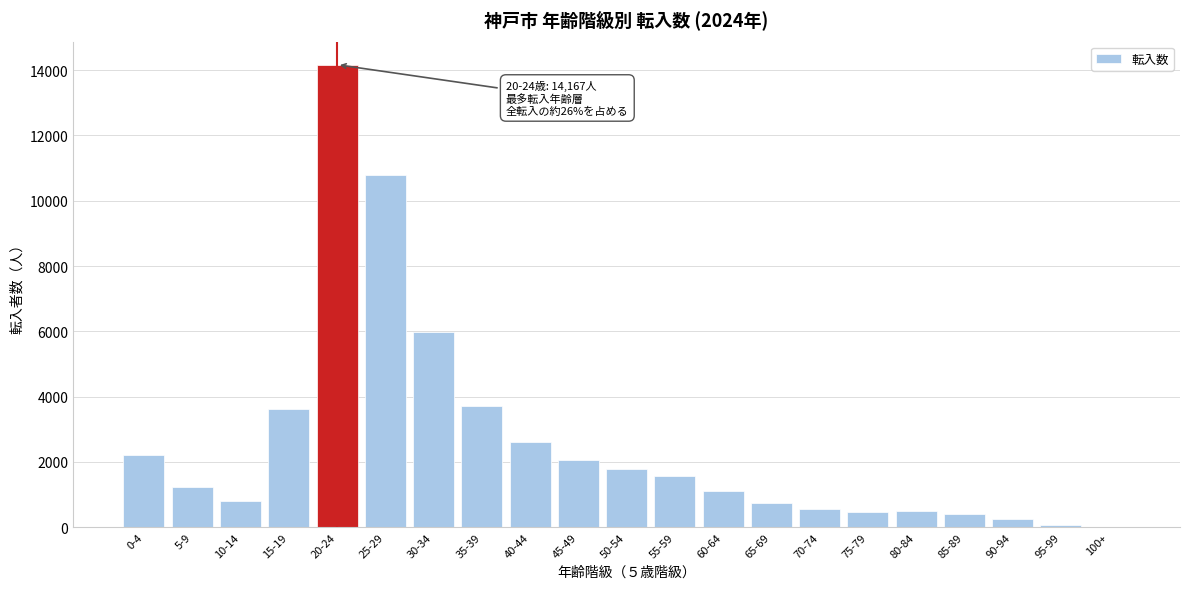

Where is the data nearest to the value 7087?

30-34